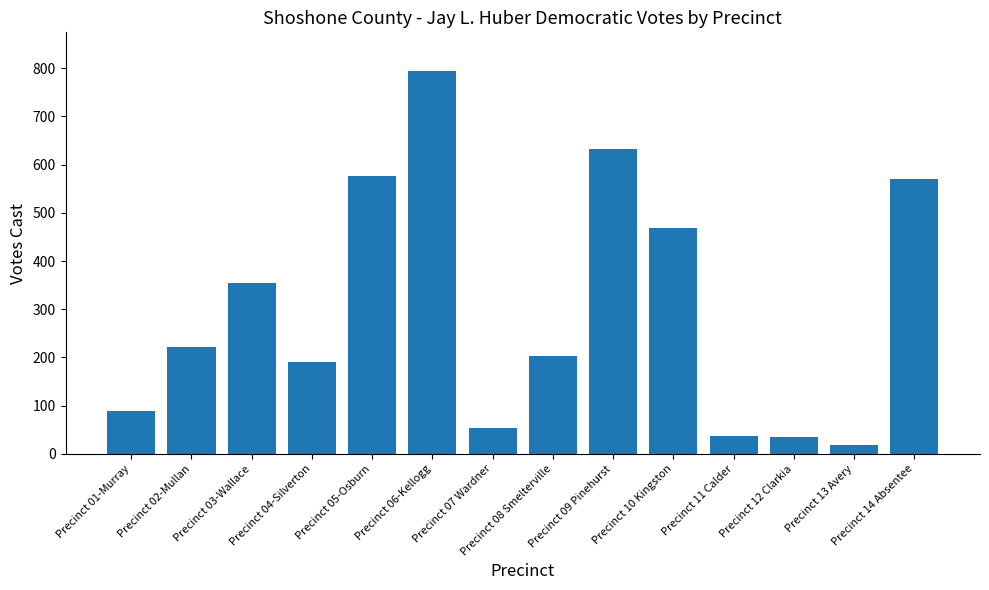

What is the minimum value shown in the chart?

18